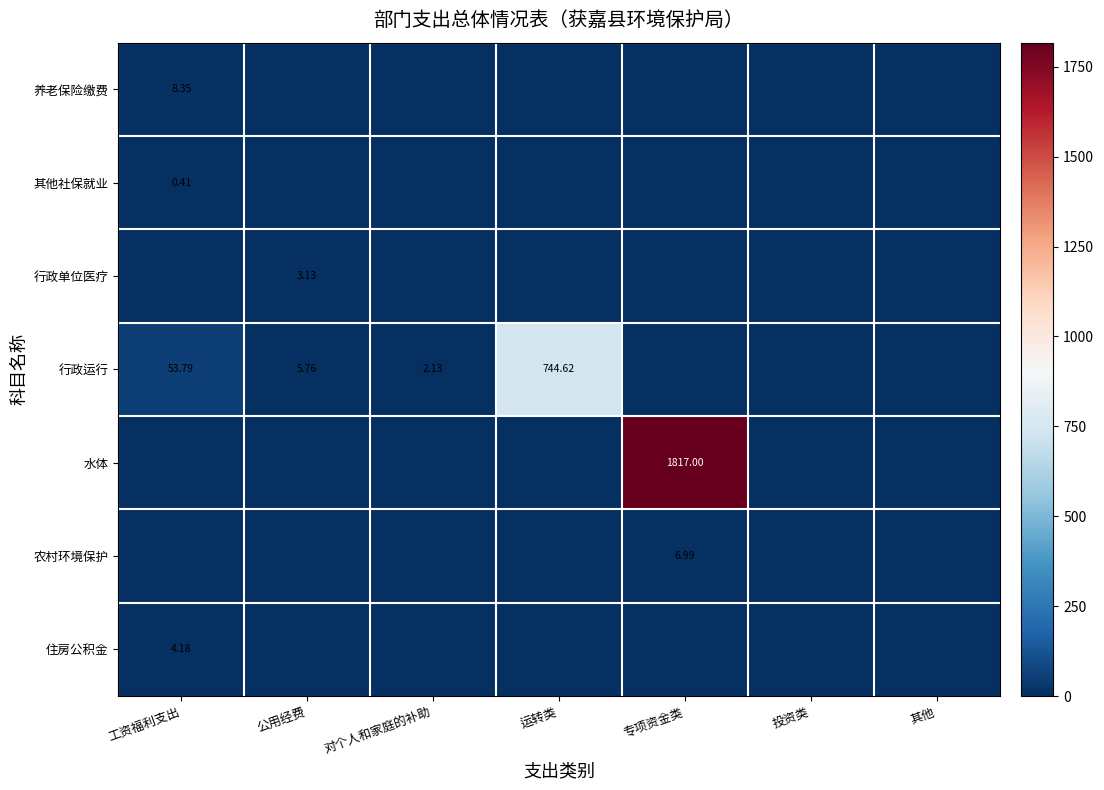

What is the difference between the maximum and second lowest values in the 行政运行 series?

744.6